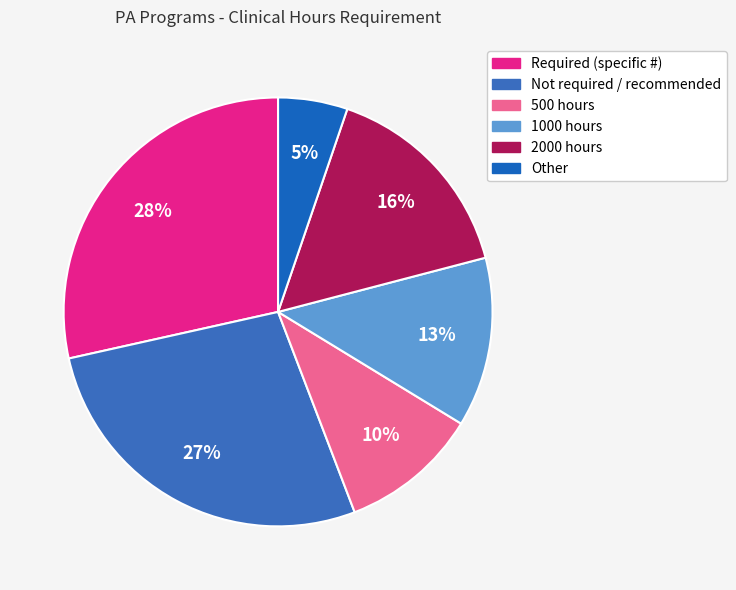

Does Required (specific #) represent more than half of the total?

No